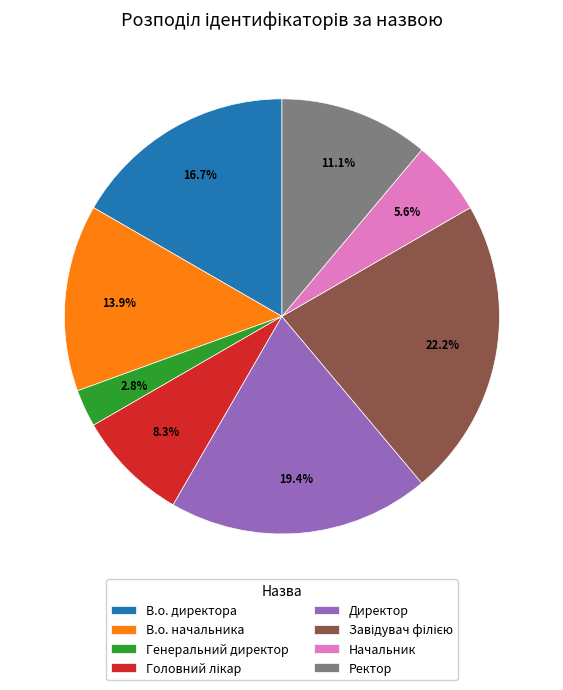

The Ректор slice represents 21% of the pie. True or false?

False